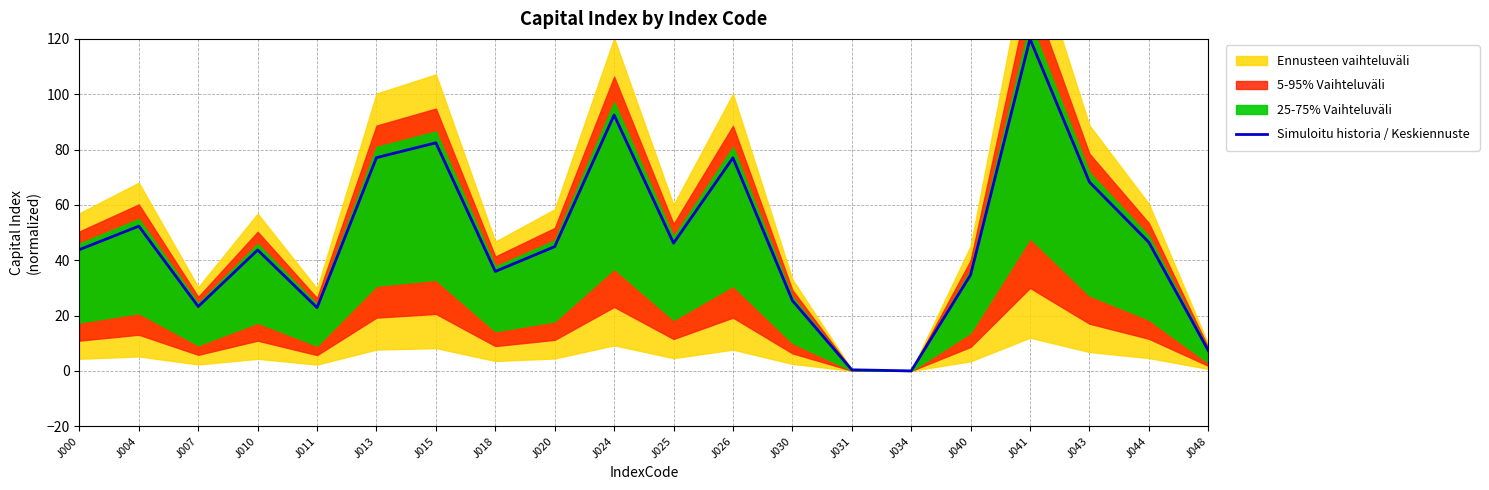

Between J000 and J007, which is larger?

J000